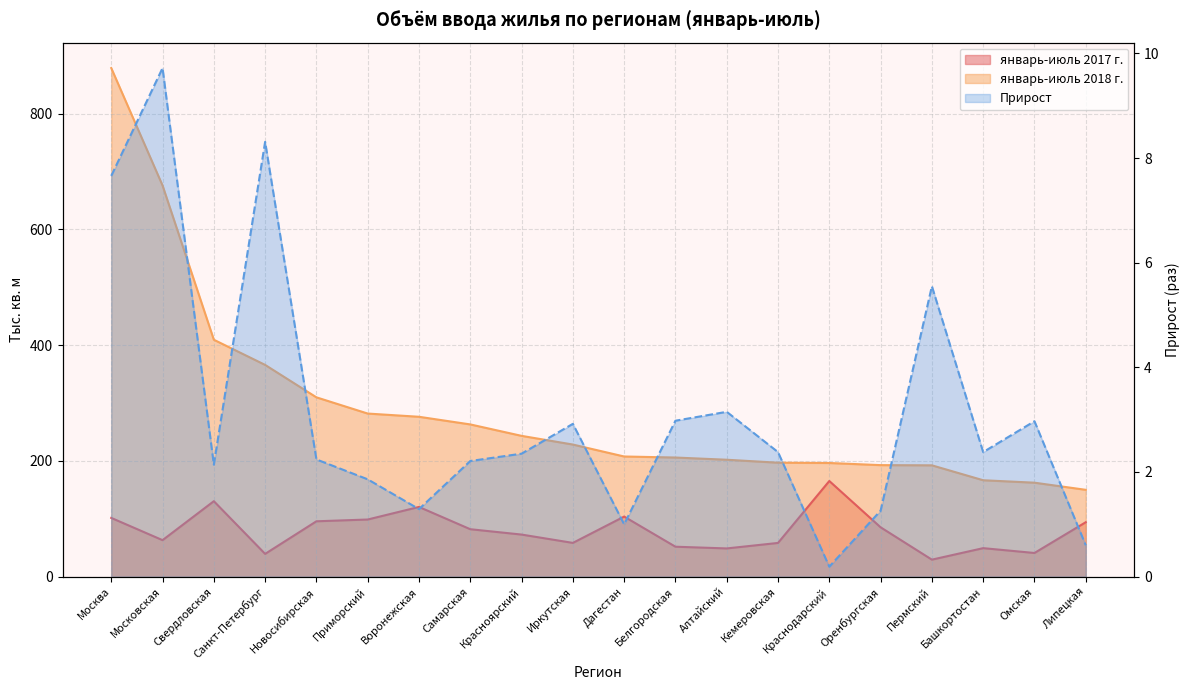

How many interior local valleys does the январь-июль 2017 г. series have?

6